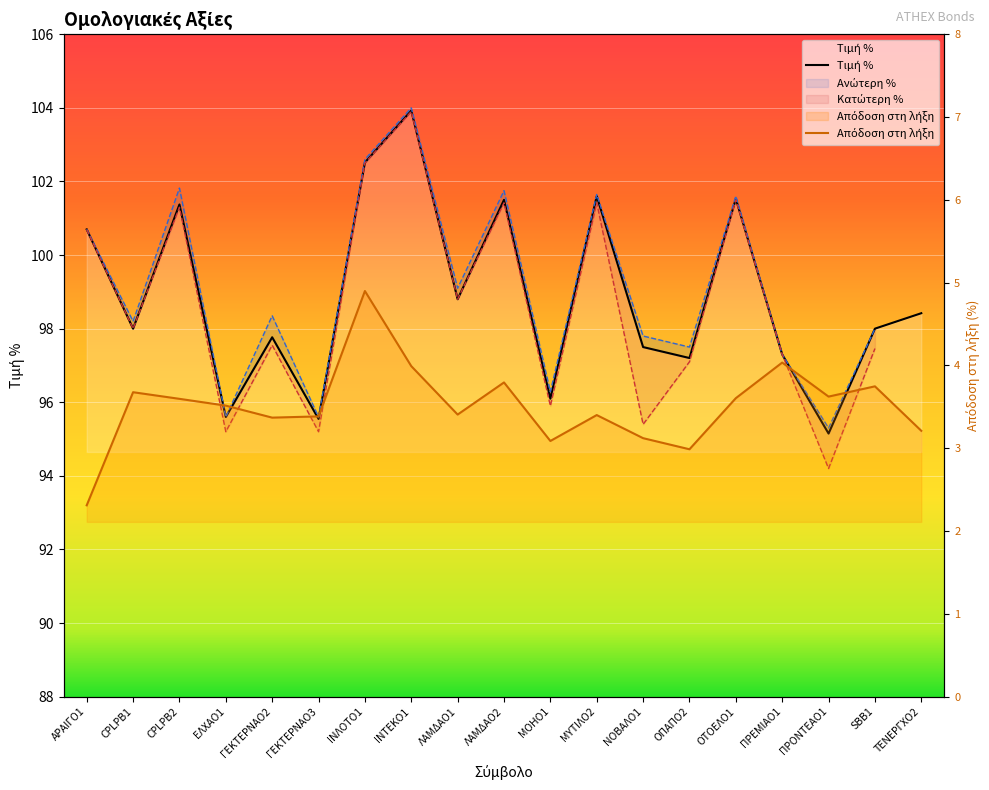

True or false: Τιμή % and Απόδοση στη λήξη intersect in this chart.

False